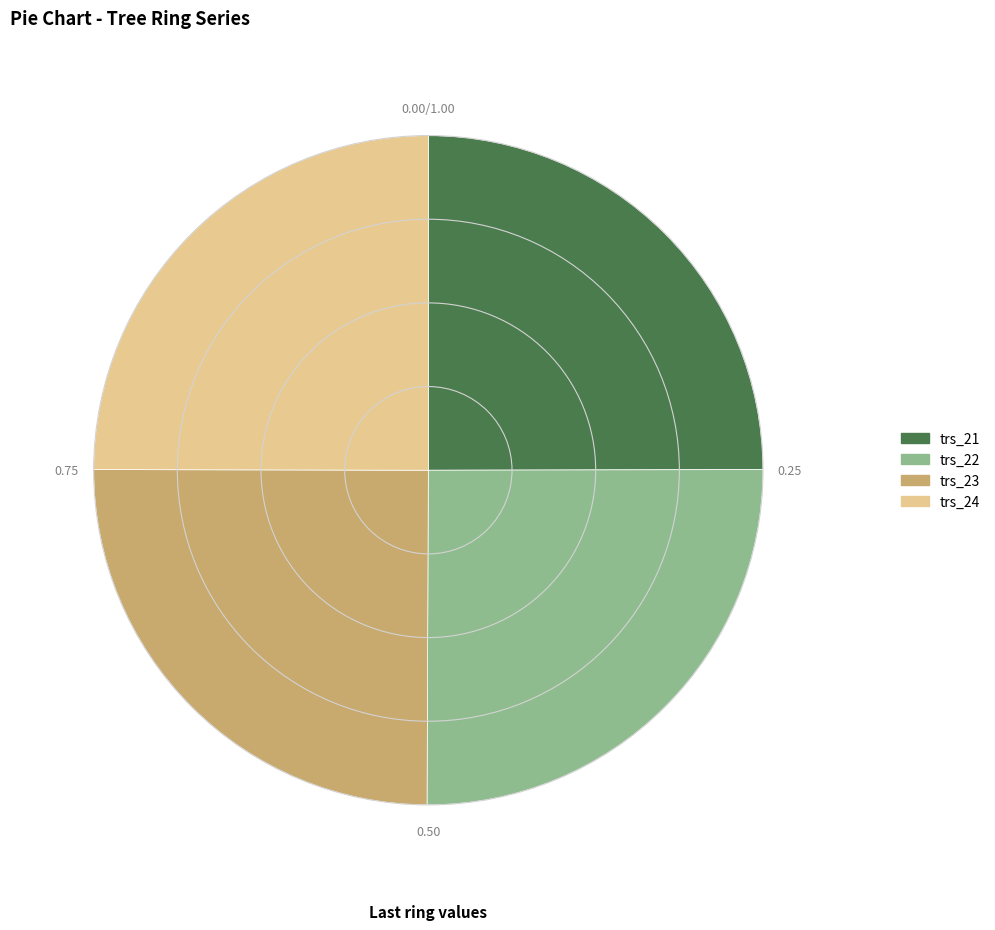

Is it true that trs_24 is 25% of the pie?

True